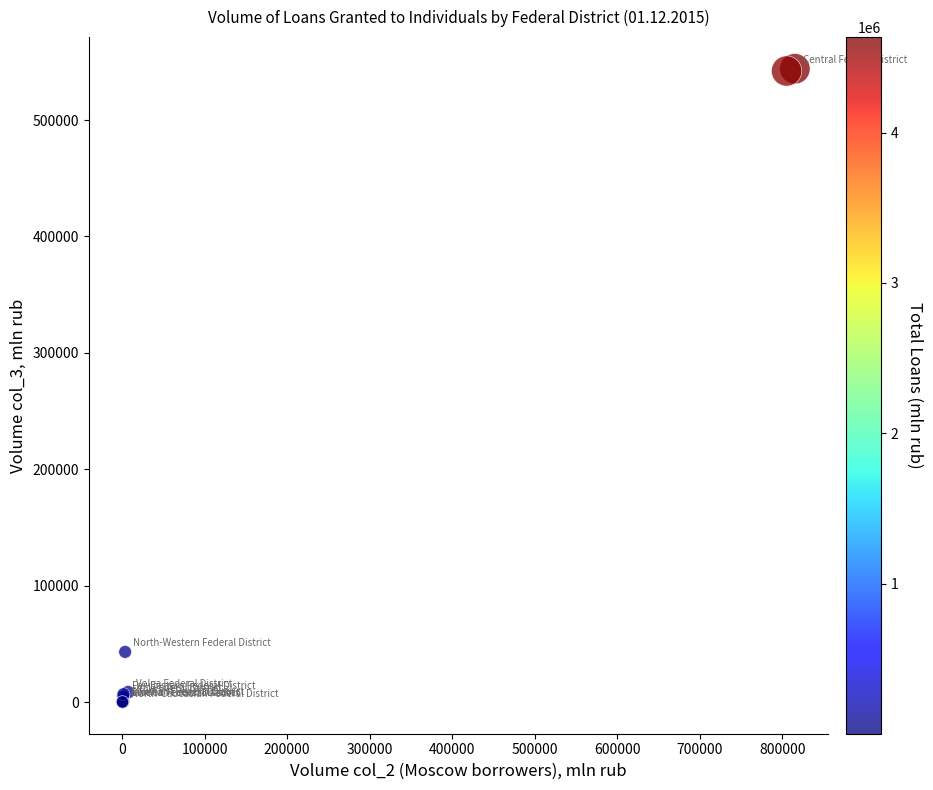

What Y value in the scatter plot is closest to 272035?

43079